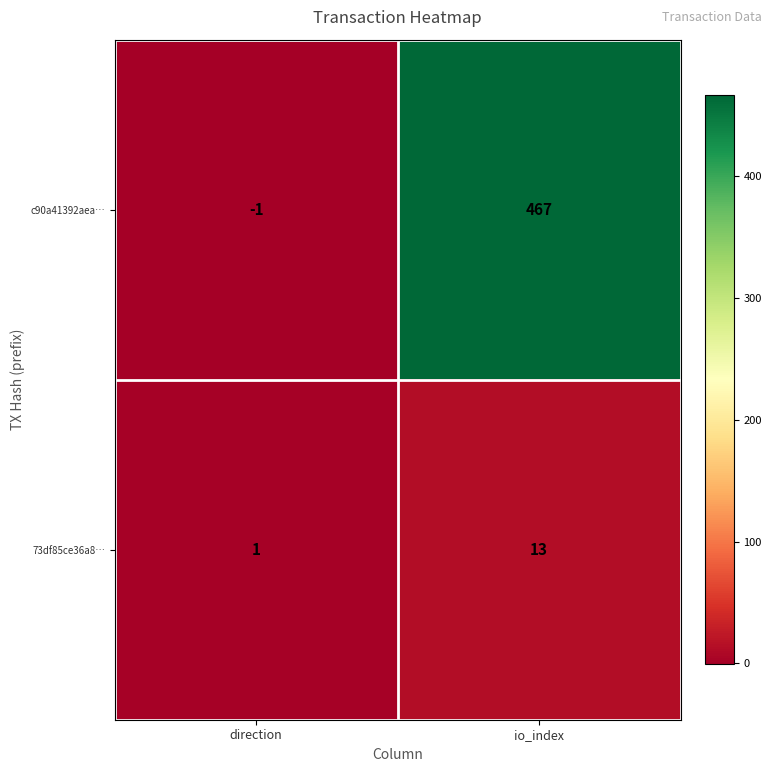

At which label does 73df85ce36a8… reach its minimum?

direction